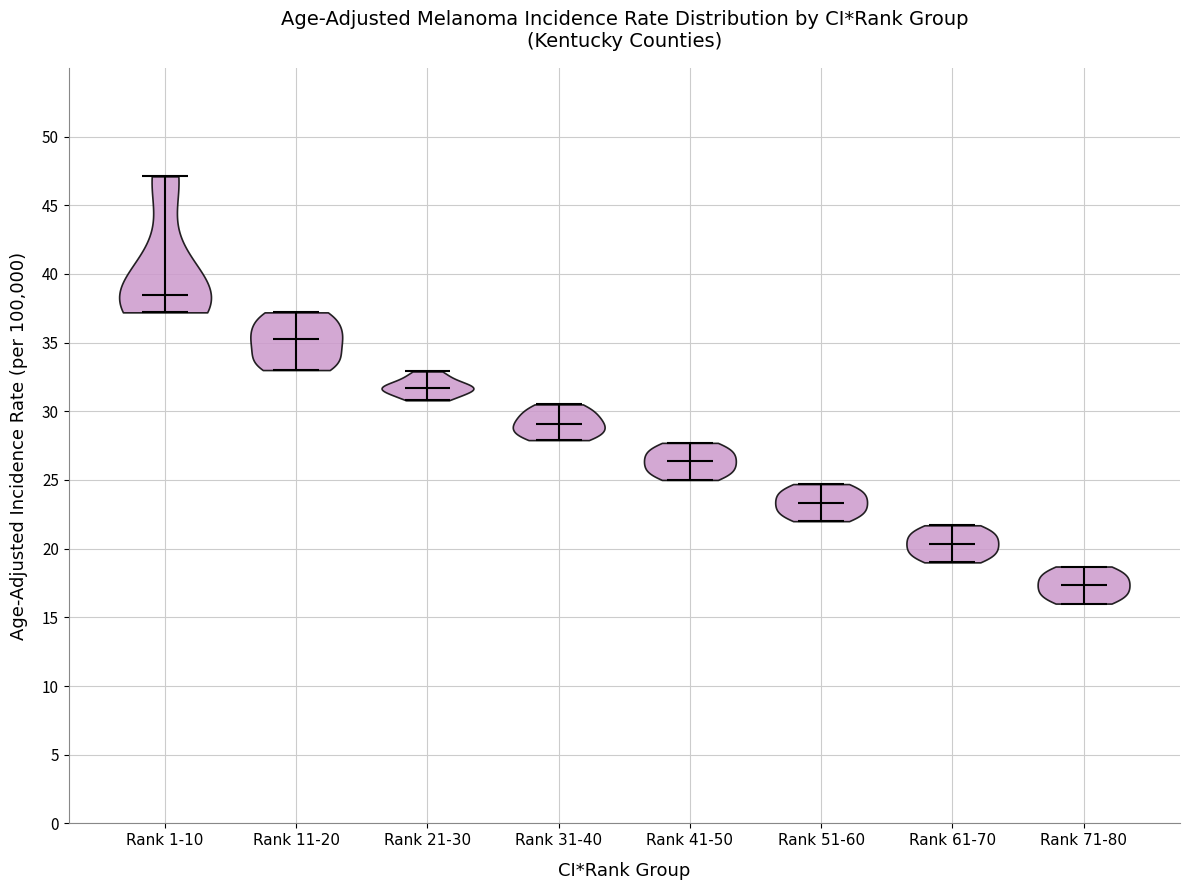

Which violin has the highest median line?

Rank 1-10